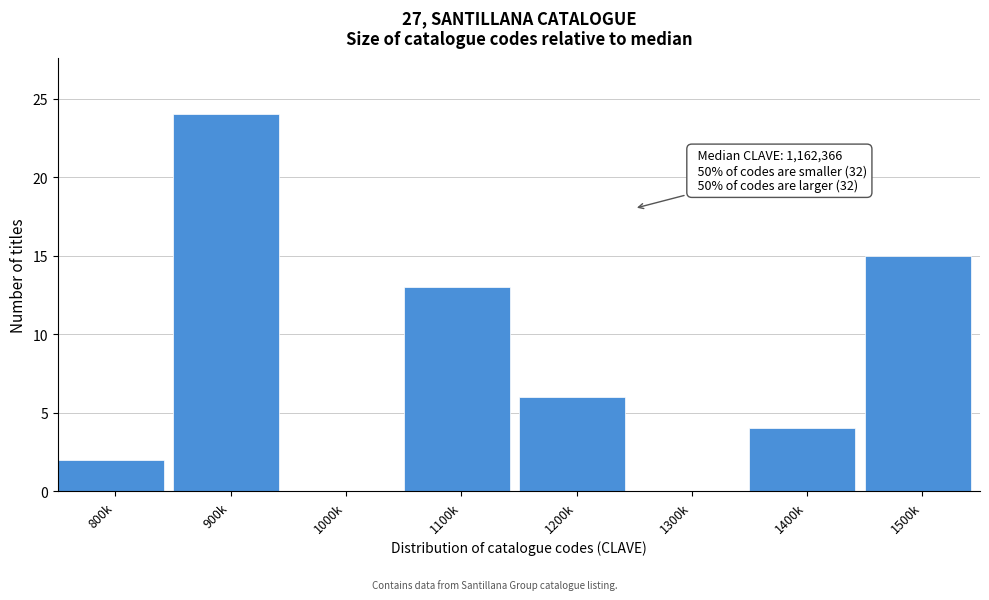

Reading left to right, extract all data points from this chart.

800k=2	900k=24	1000k=0	1100k=13	1200k=6	1300k=0	1400k=4	1500k=15